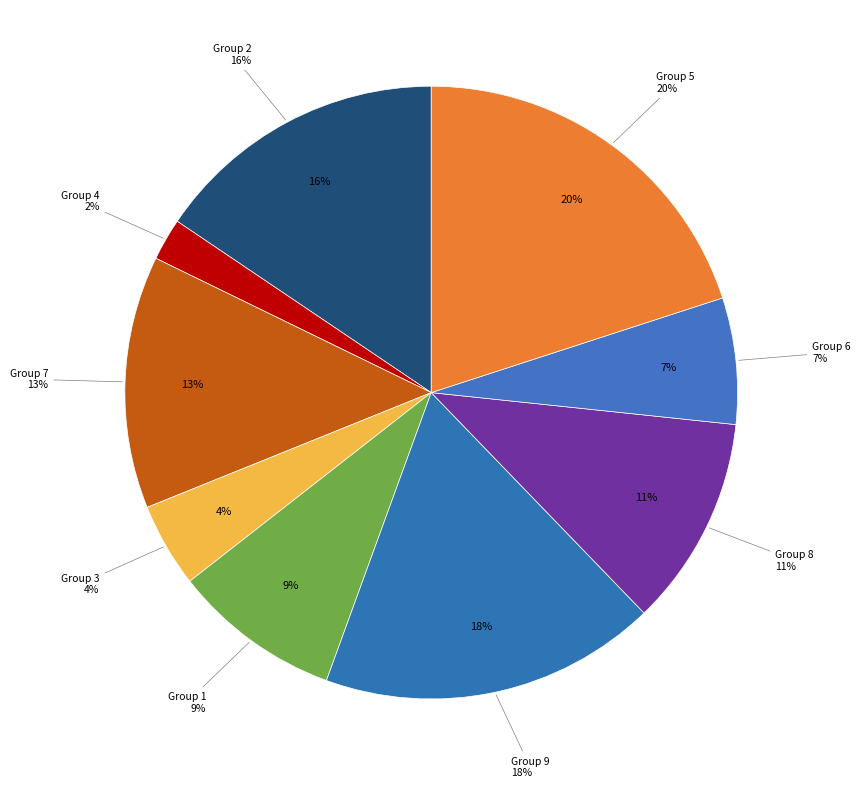

Between 6 and 3, which is larger?

6